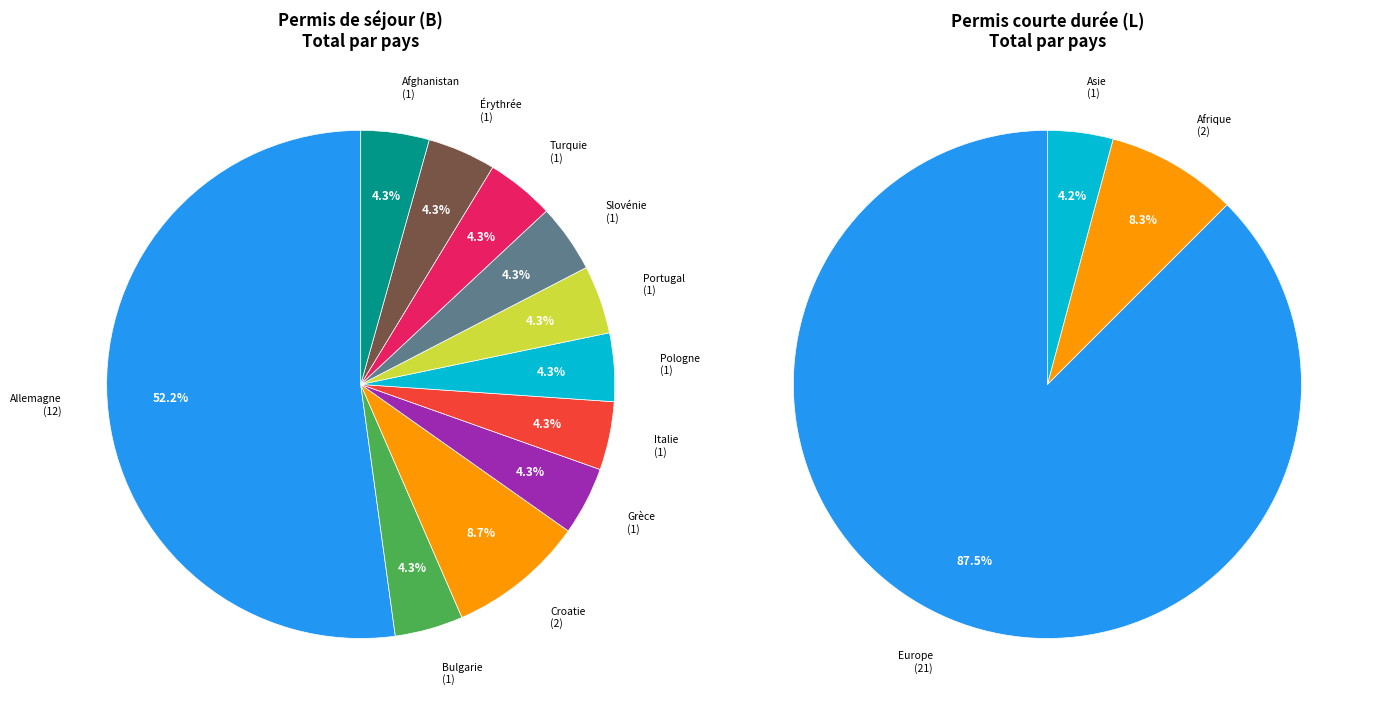

How many slices are in this pie chart?

11